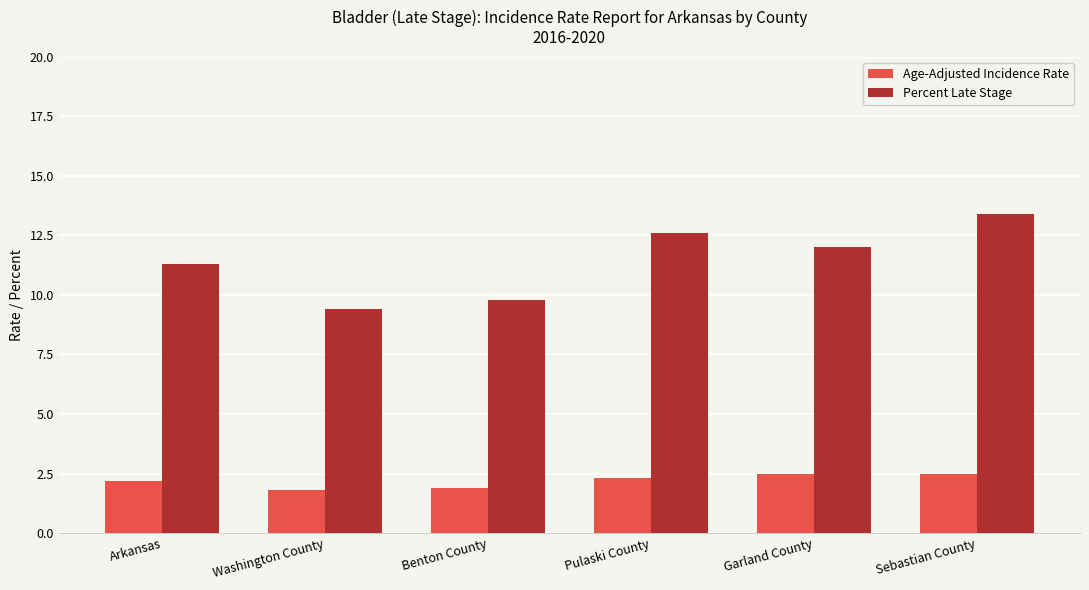

Is it true that Percent Late Stage equals 4.5 at Arkansas?

False